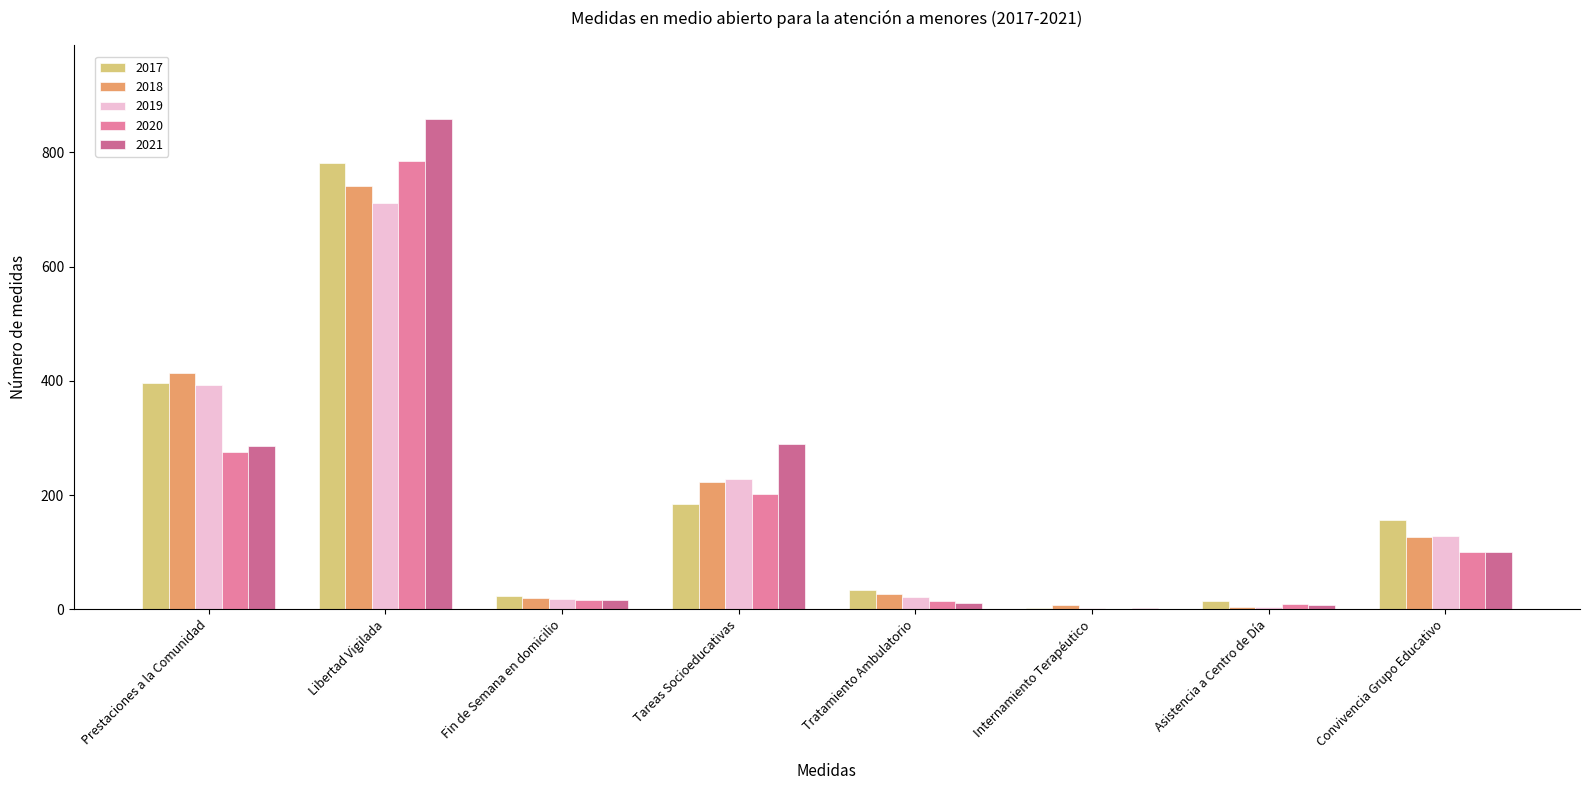

Is it true that 2017 equals 24 at Fin de Semana en domicilio?

True